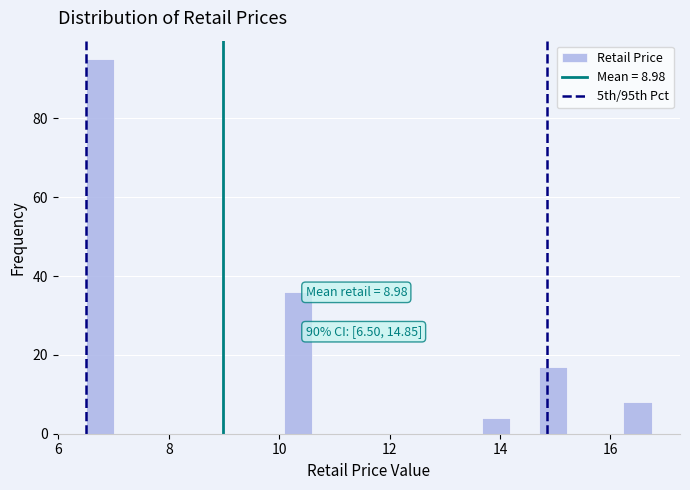

Around what value on the x-axis is the tallest bar? Give the approximate position of its centre, as read against the axis.

6.8